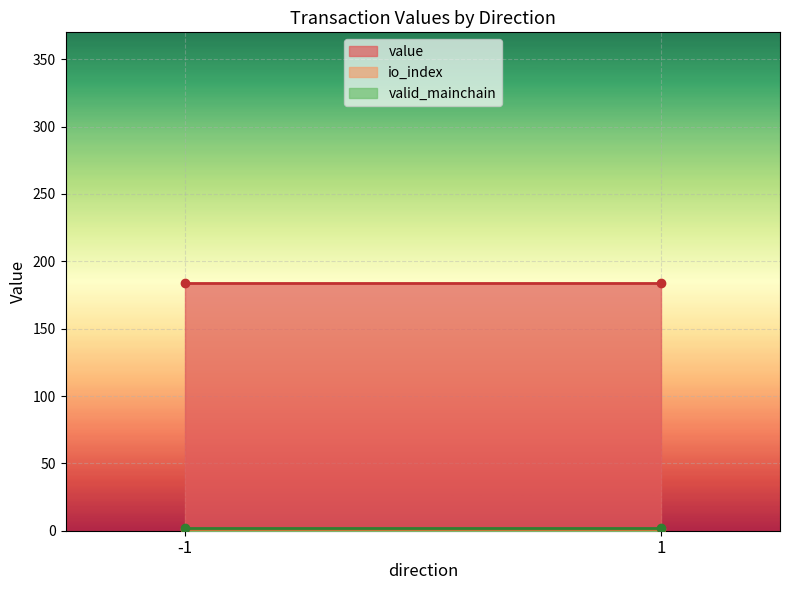

Which series has the largest total across all categories?

value